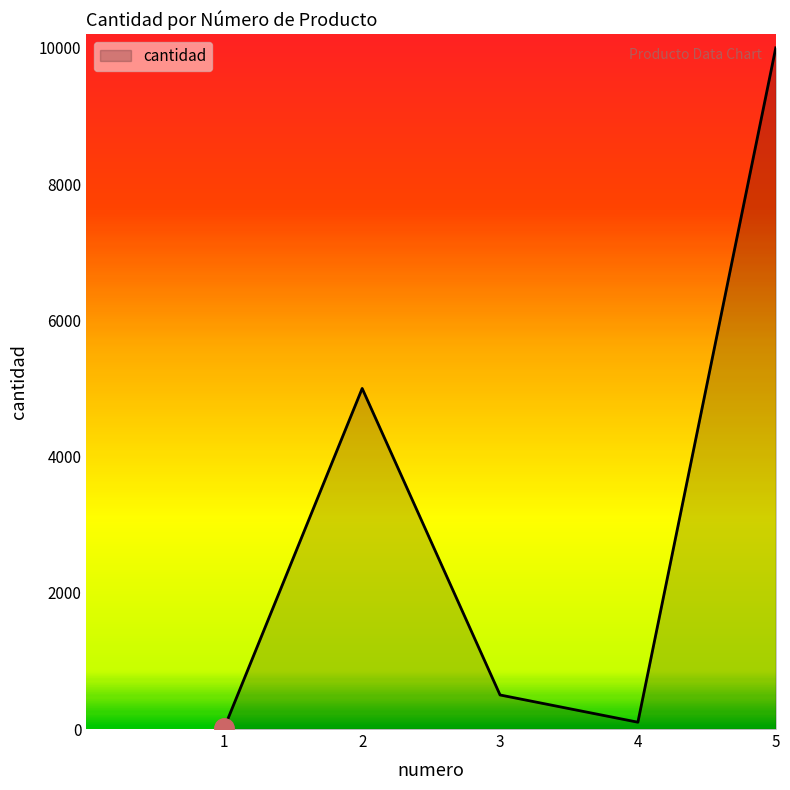

At which category does the data reach its first local valley?

4